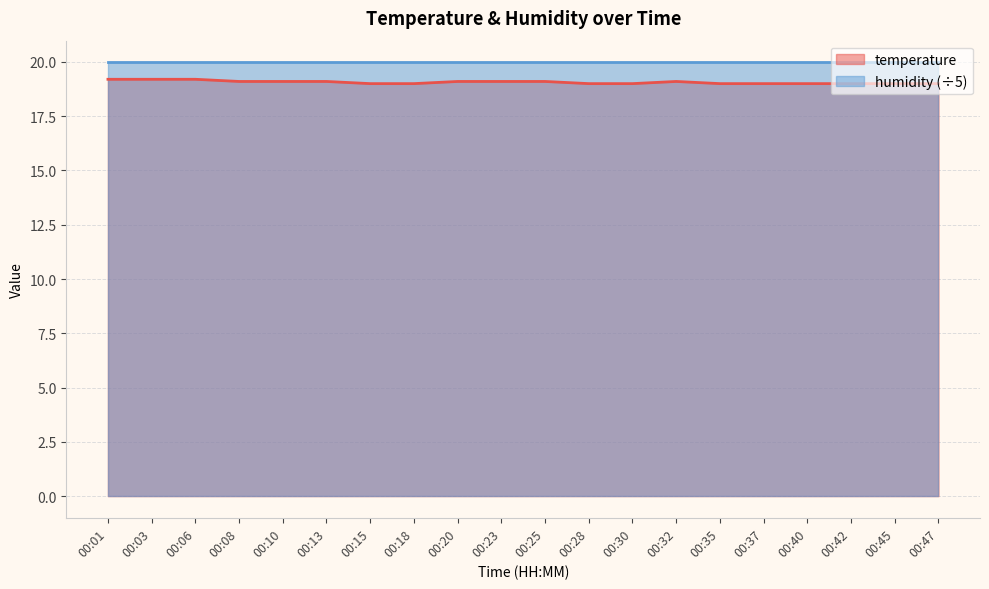

Reading left to right, transcribe all the data shown in this chart.

19.2	19.2	19.2	19.1	19.1	19.1	19.0	19.0	19.1	19.1	19.1	19.0	19.0	19.1	19.0	19.0	19.0	19.0	19.0	19.0